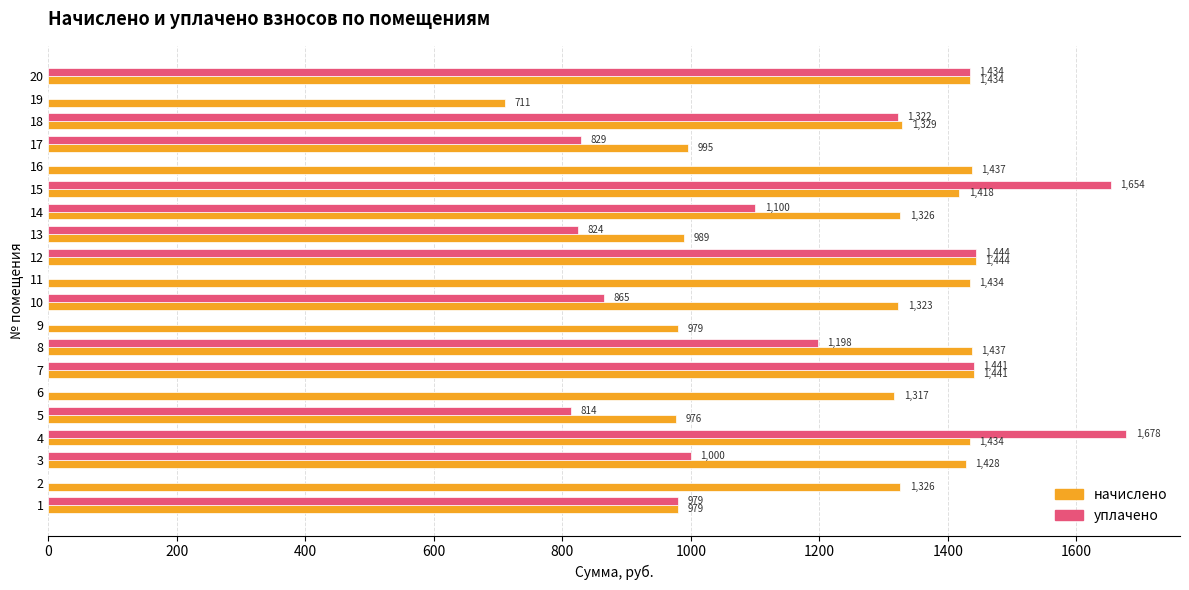

Which category has the highest value in the начислено series?

12